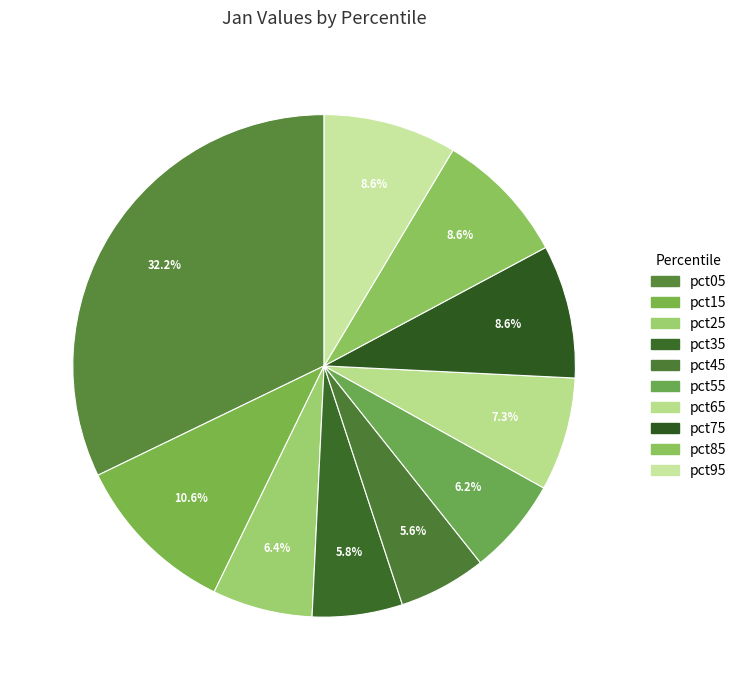

How many slices are in this pie chart?

10